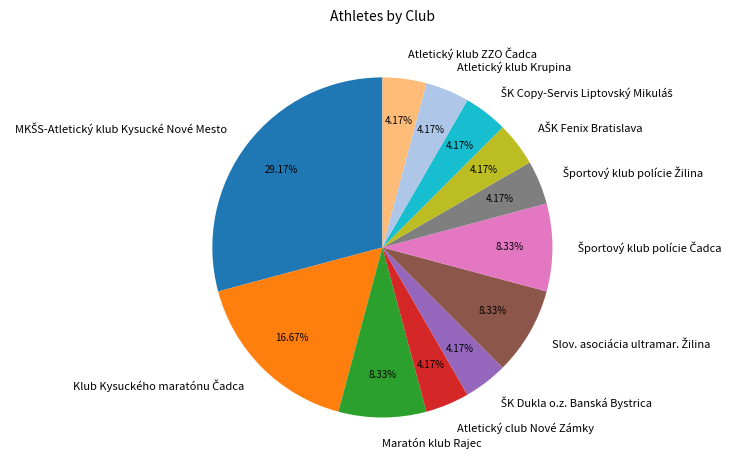

Is there a majority slice in this chart?

No